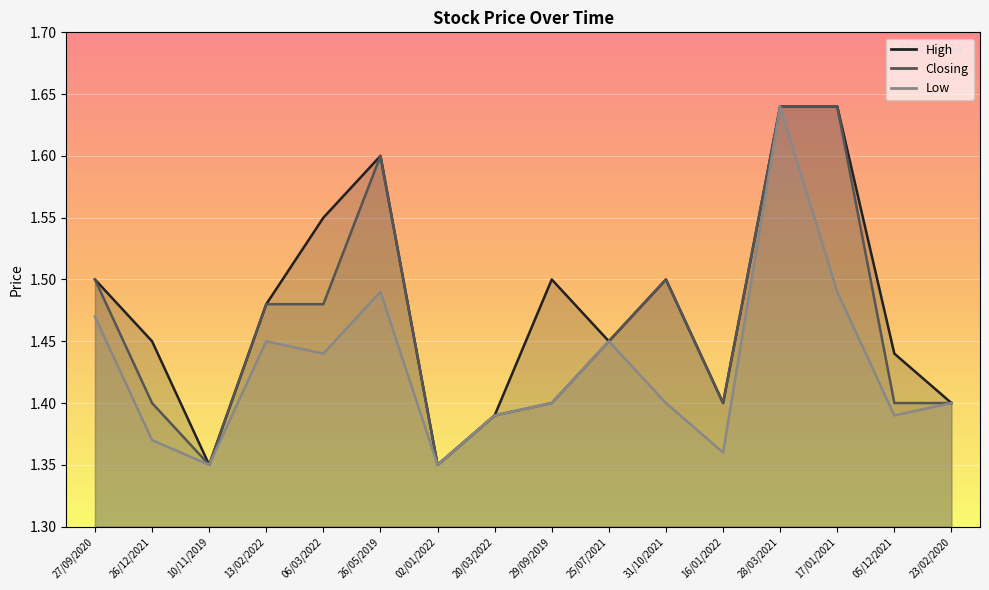

What are all the series names shown in the legend?

High, Closing, Low